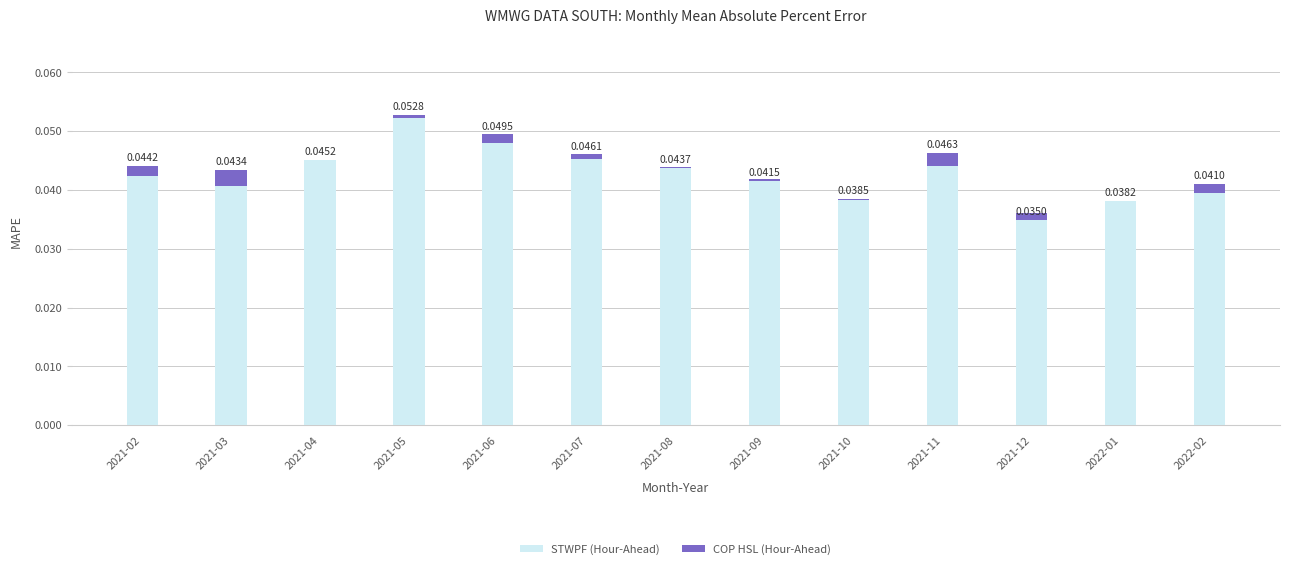

Is the value of COP HSL (Hour-Ahead) at 2021-06 greater than the value of STWPF (Hour-Ahead) at 2022-01?

No